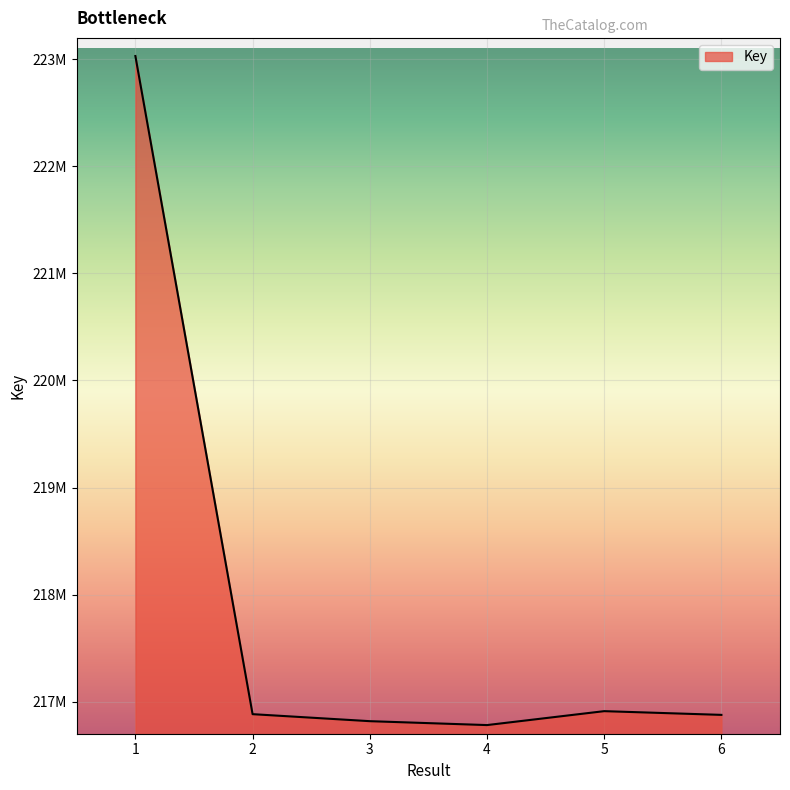

List the labels in order of value, largest first.

1, 5, 2, 6, 3, 4